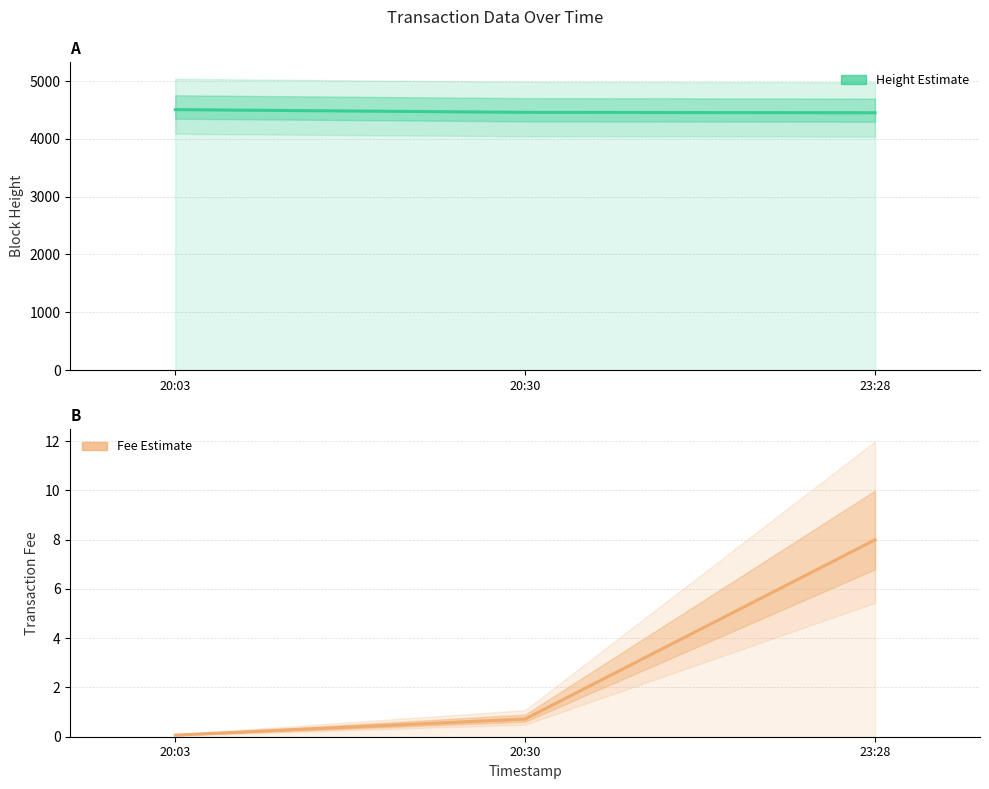

List the series in order of their peak value, lowest first.

Fee, Height